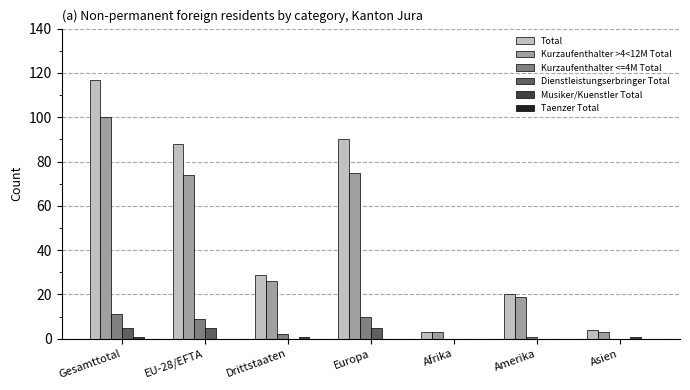

At which category is the sum across all series the highest?

Gesamttotal